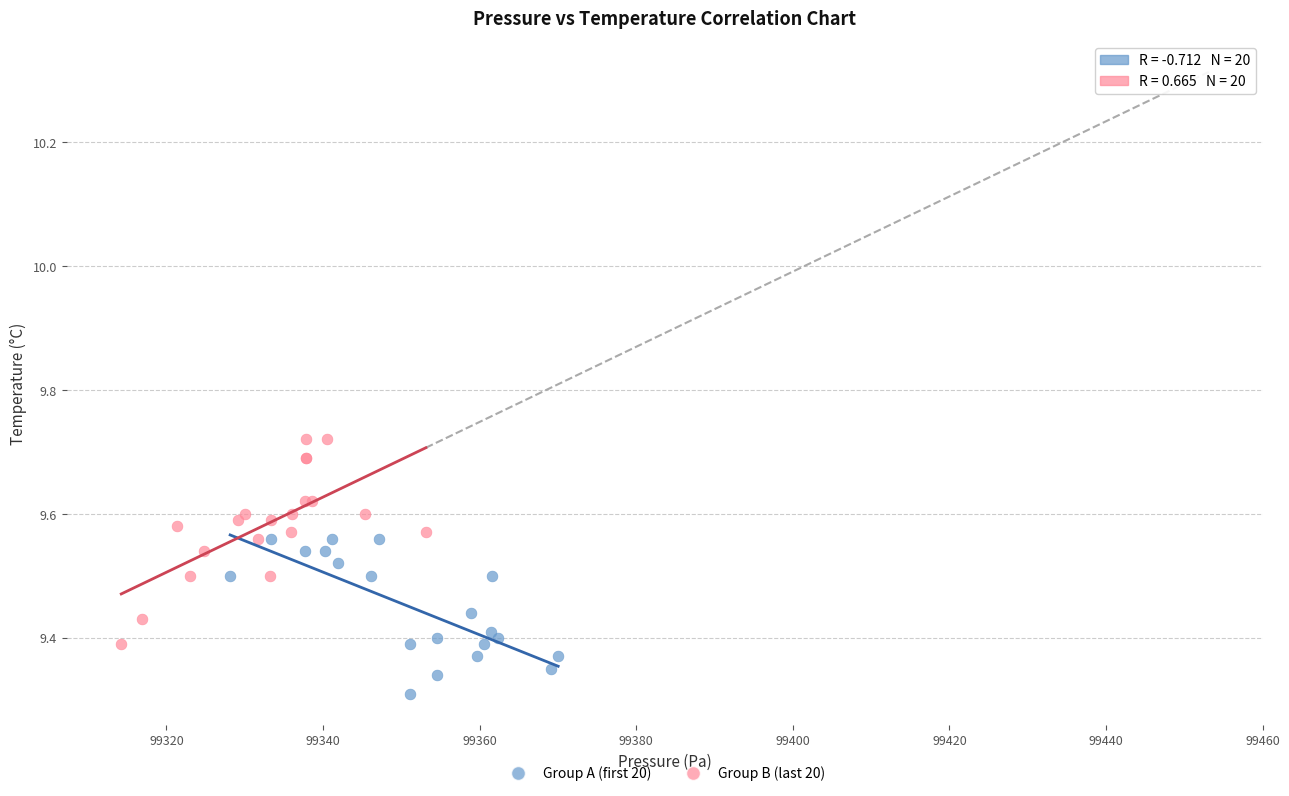

Which series reaches the maximum Y coordinate?

Group B (last 20)